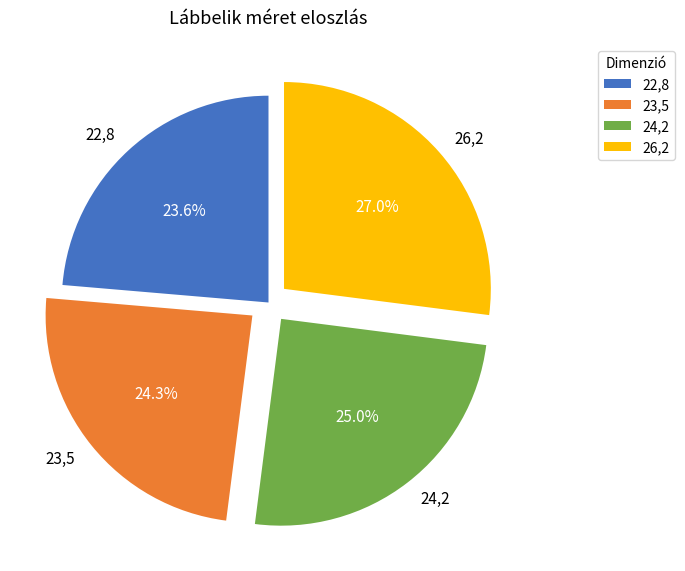

Which has a higher value, 22,8 or 26,2?

26,2